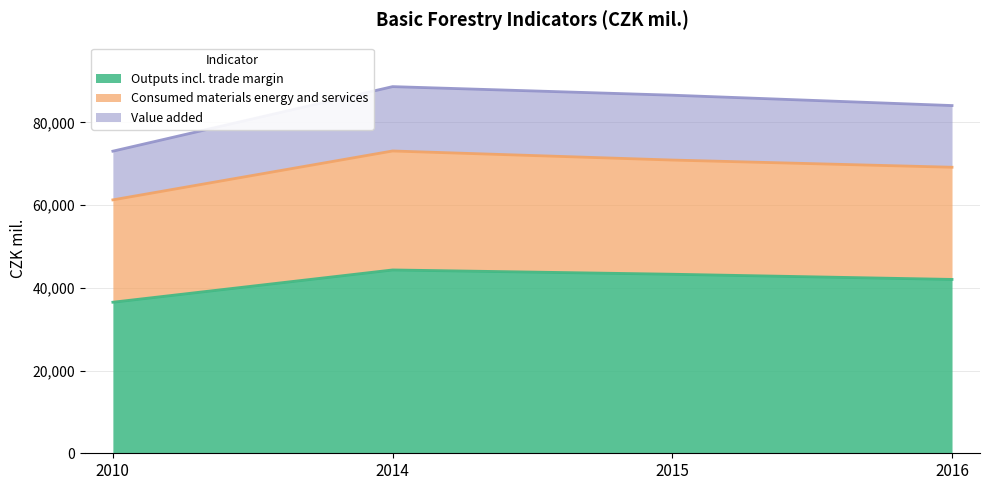

What is the difference between the maximum and minimum values in the Outputs incl. trade margin series?

7804